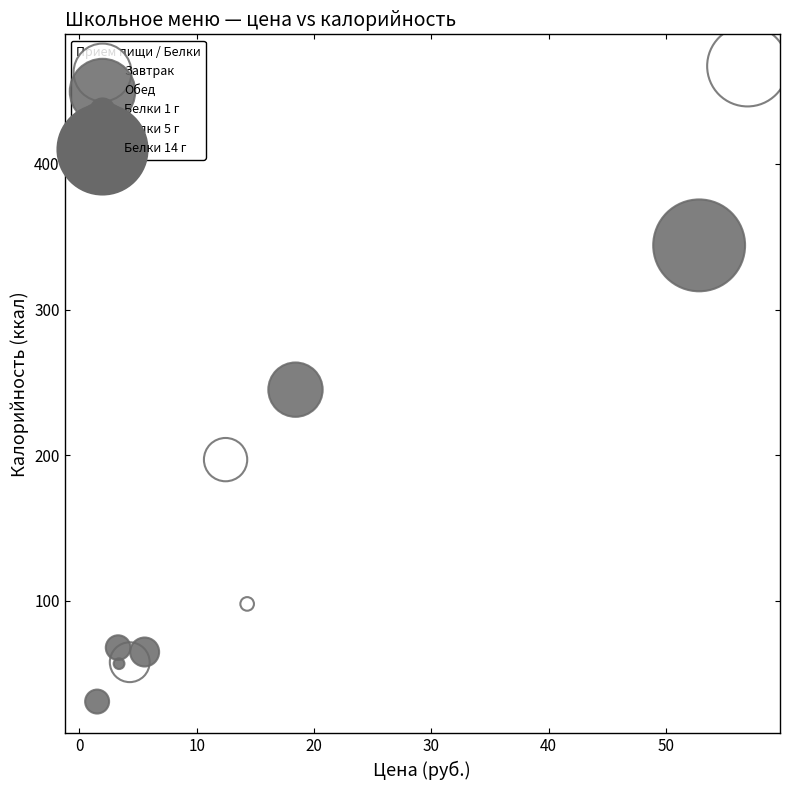

Which series reaches the minimum Y coordinate?

Обед